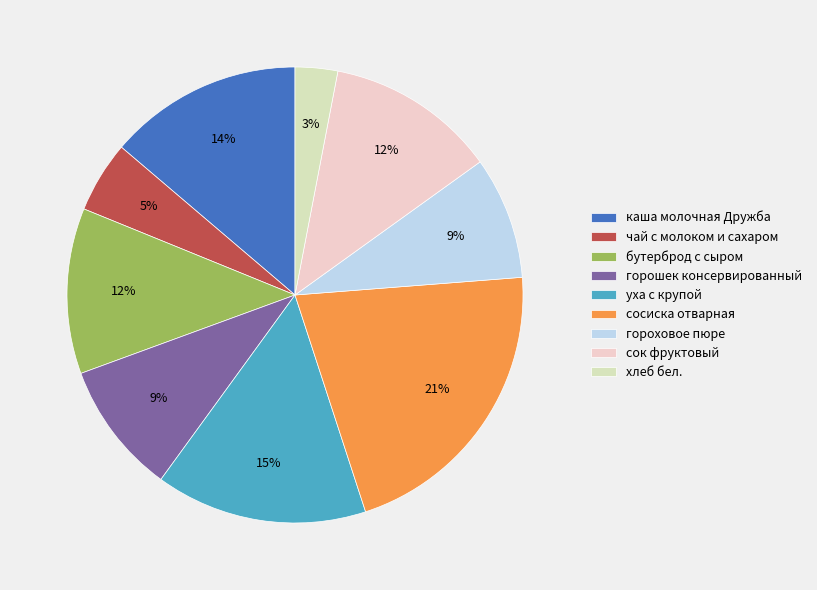

What is the change in value from каша молочная Дружба to сок фруктовый?

-1.4